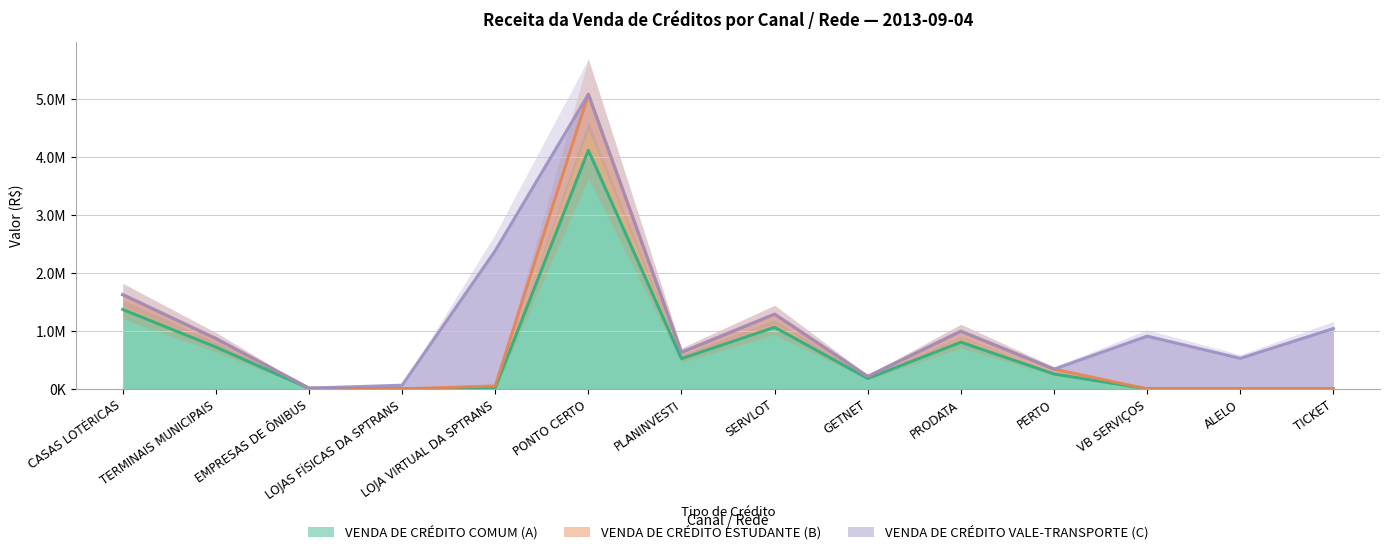

How many values in the VENDA DE CRÉDITO COMUM (A) series exceed 258842?

7